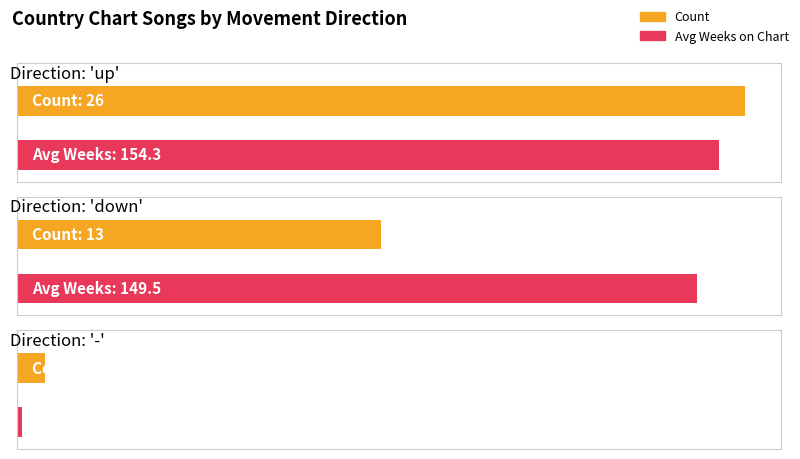

Rank the categories by value from highest to lowest.

up, down, -